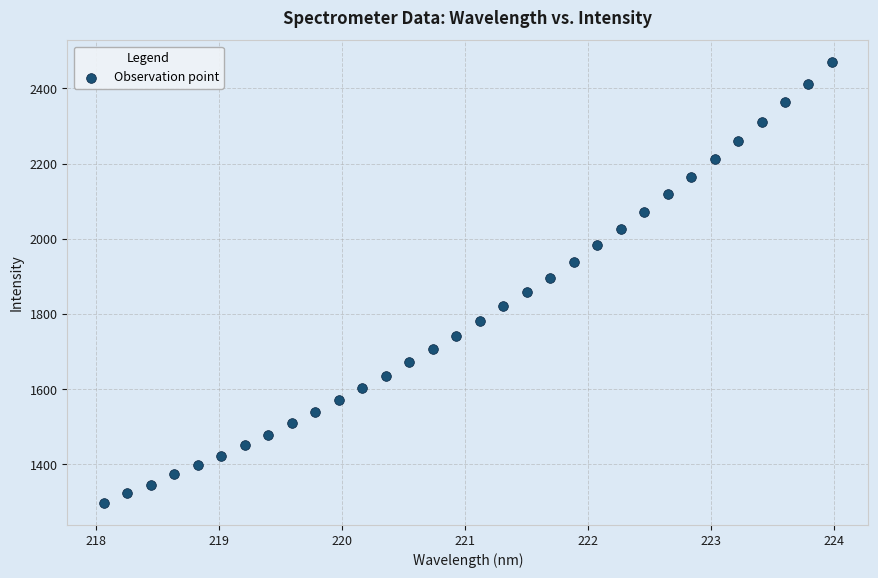

What is the range of Y values (max minus min)?

1171.4